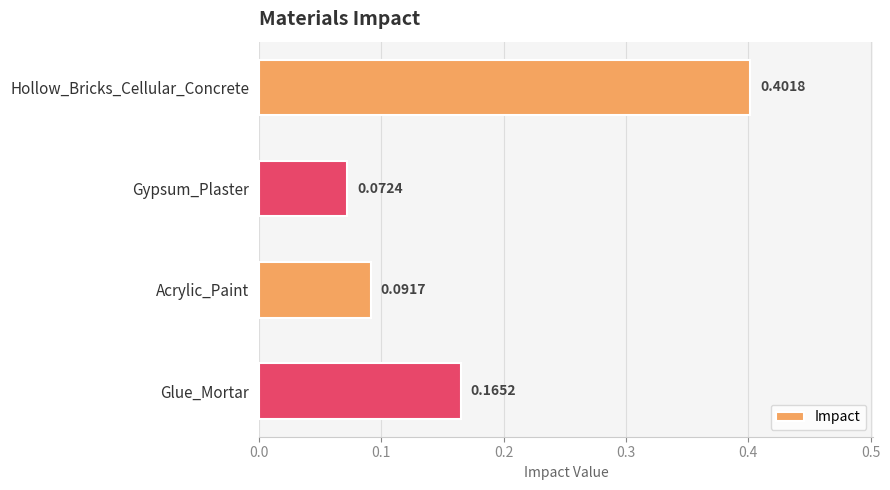

What is the difference between the values at Gypsum_Plaster and Hollow_Bricks_Cellular_Concrete?

0.3